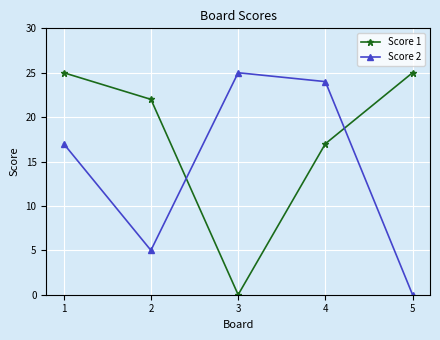

What is the maximum value for Score 1?

25